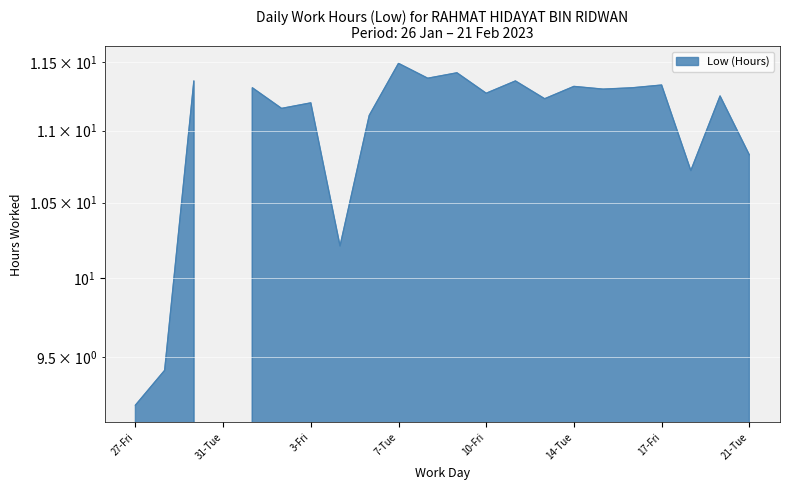

What is the sum of all values?

231.2